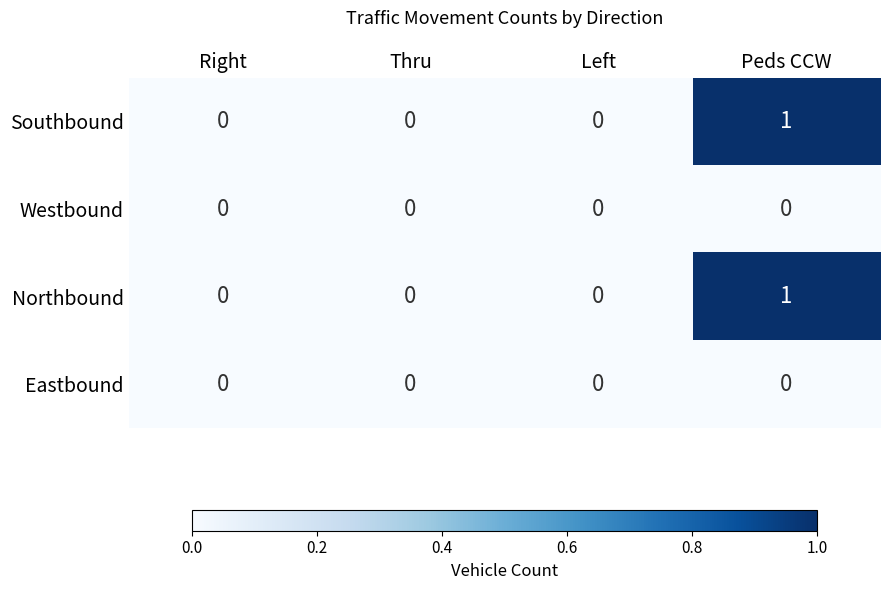

True or false: Eastbound has a value of 0 at Thru.

True